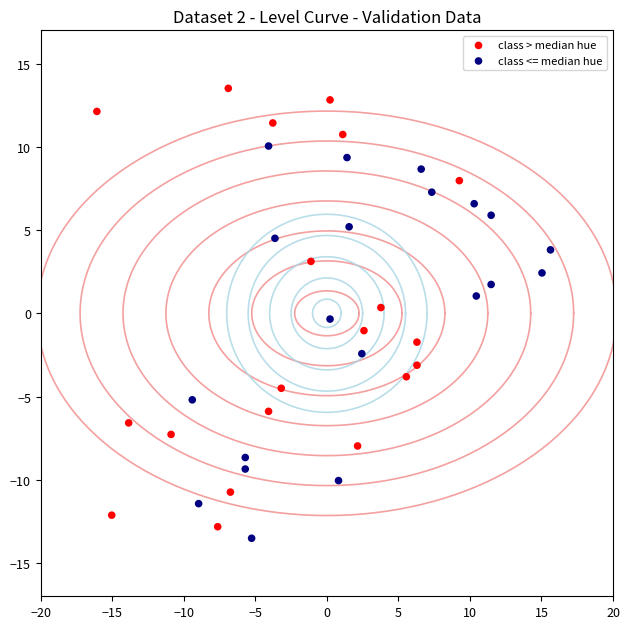

What are all the series names shown in the legend?

class > median hue, class <= median hue